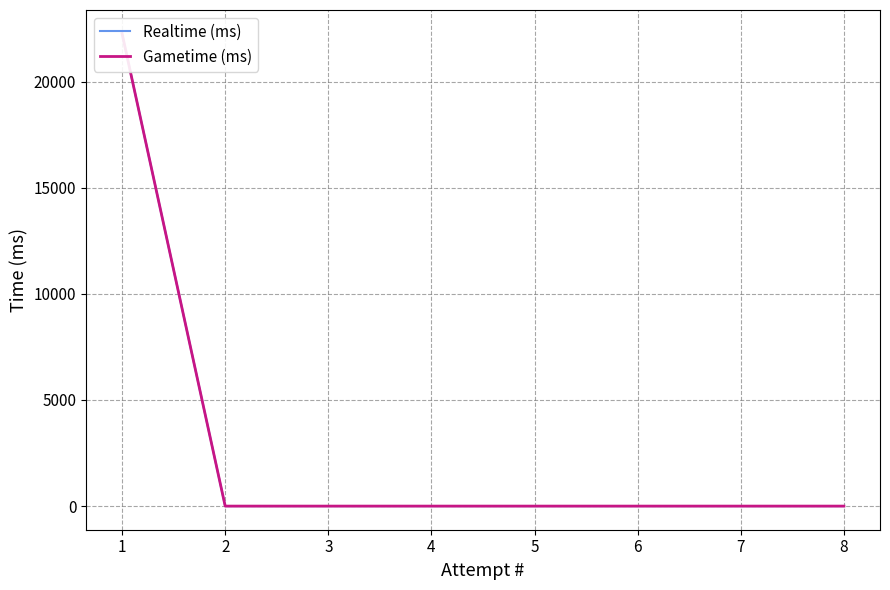

How many lines are shown in the chart?

2